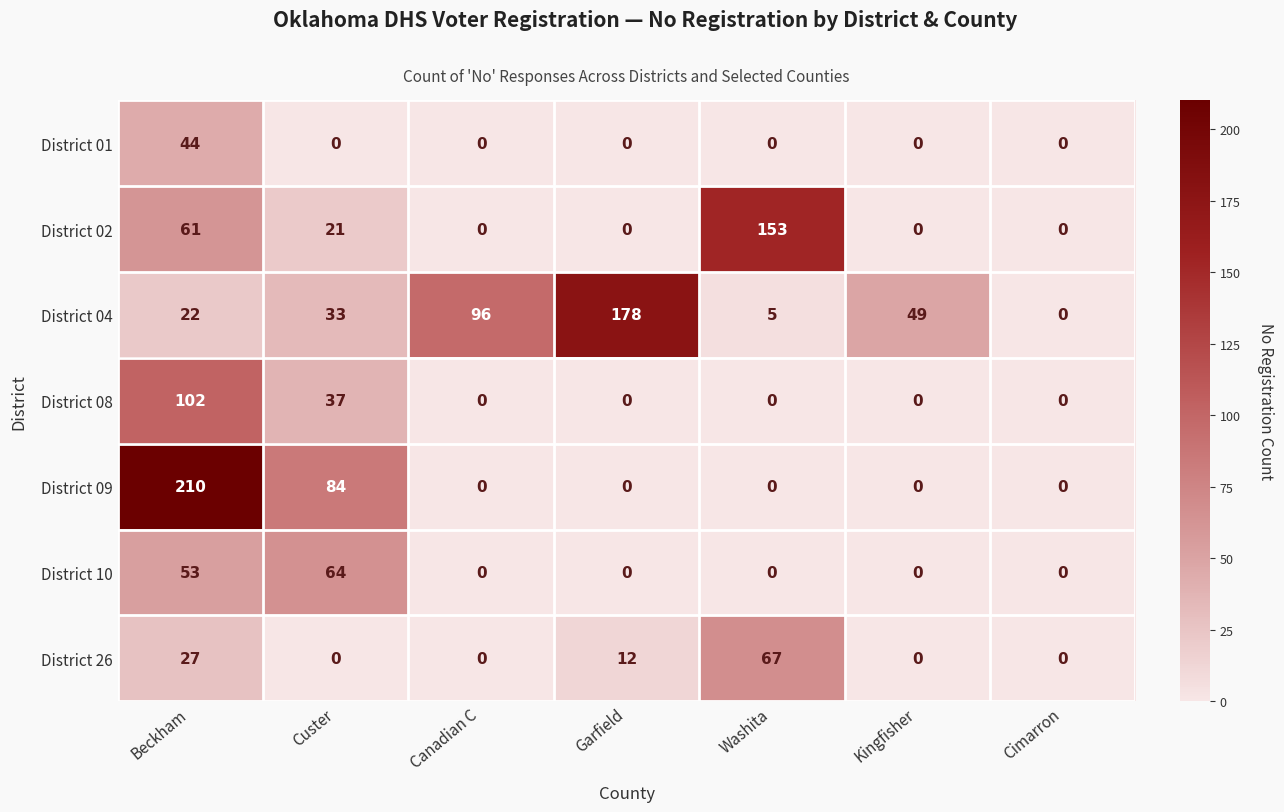

List the series in order of their peak value, lowest first.

District 01, District 10, District 26, District 08, District 02, District 04, District 09